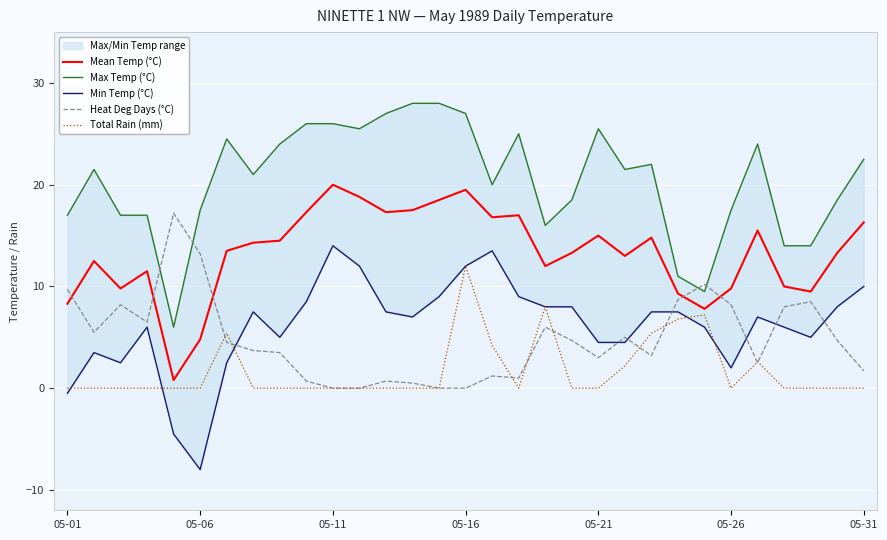

What is the sum of the Heat Deg Days (°C) values at 14 and 22?

3.2